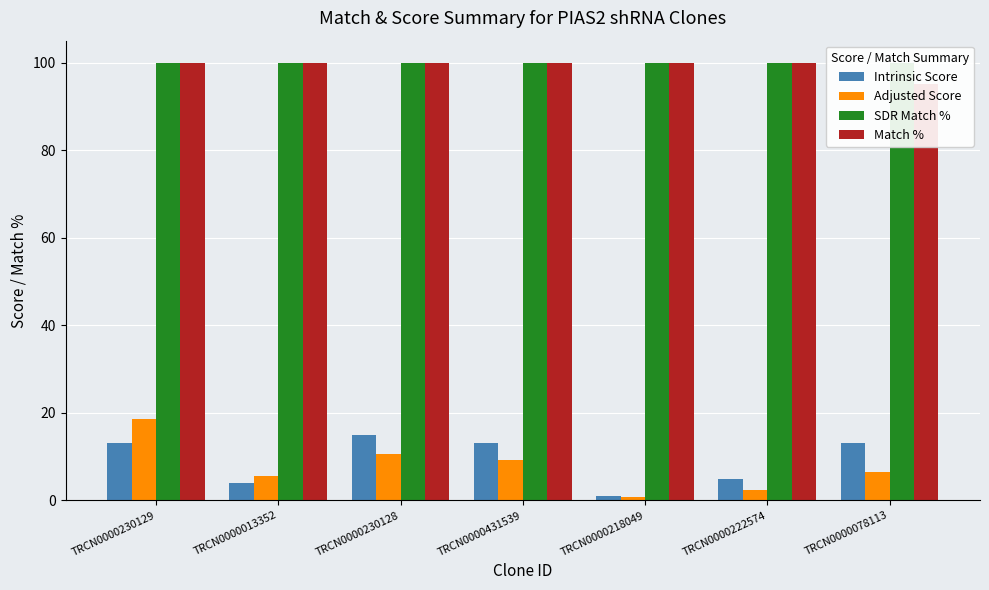

How many bars are there in total?

28